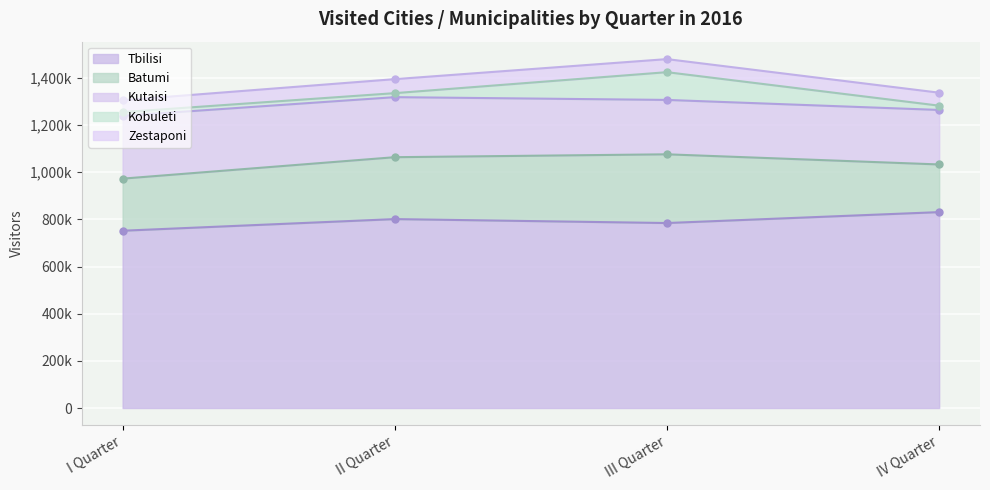

What is the difference between the highest and lowest values at IV Quarter?

812624